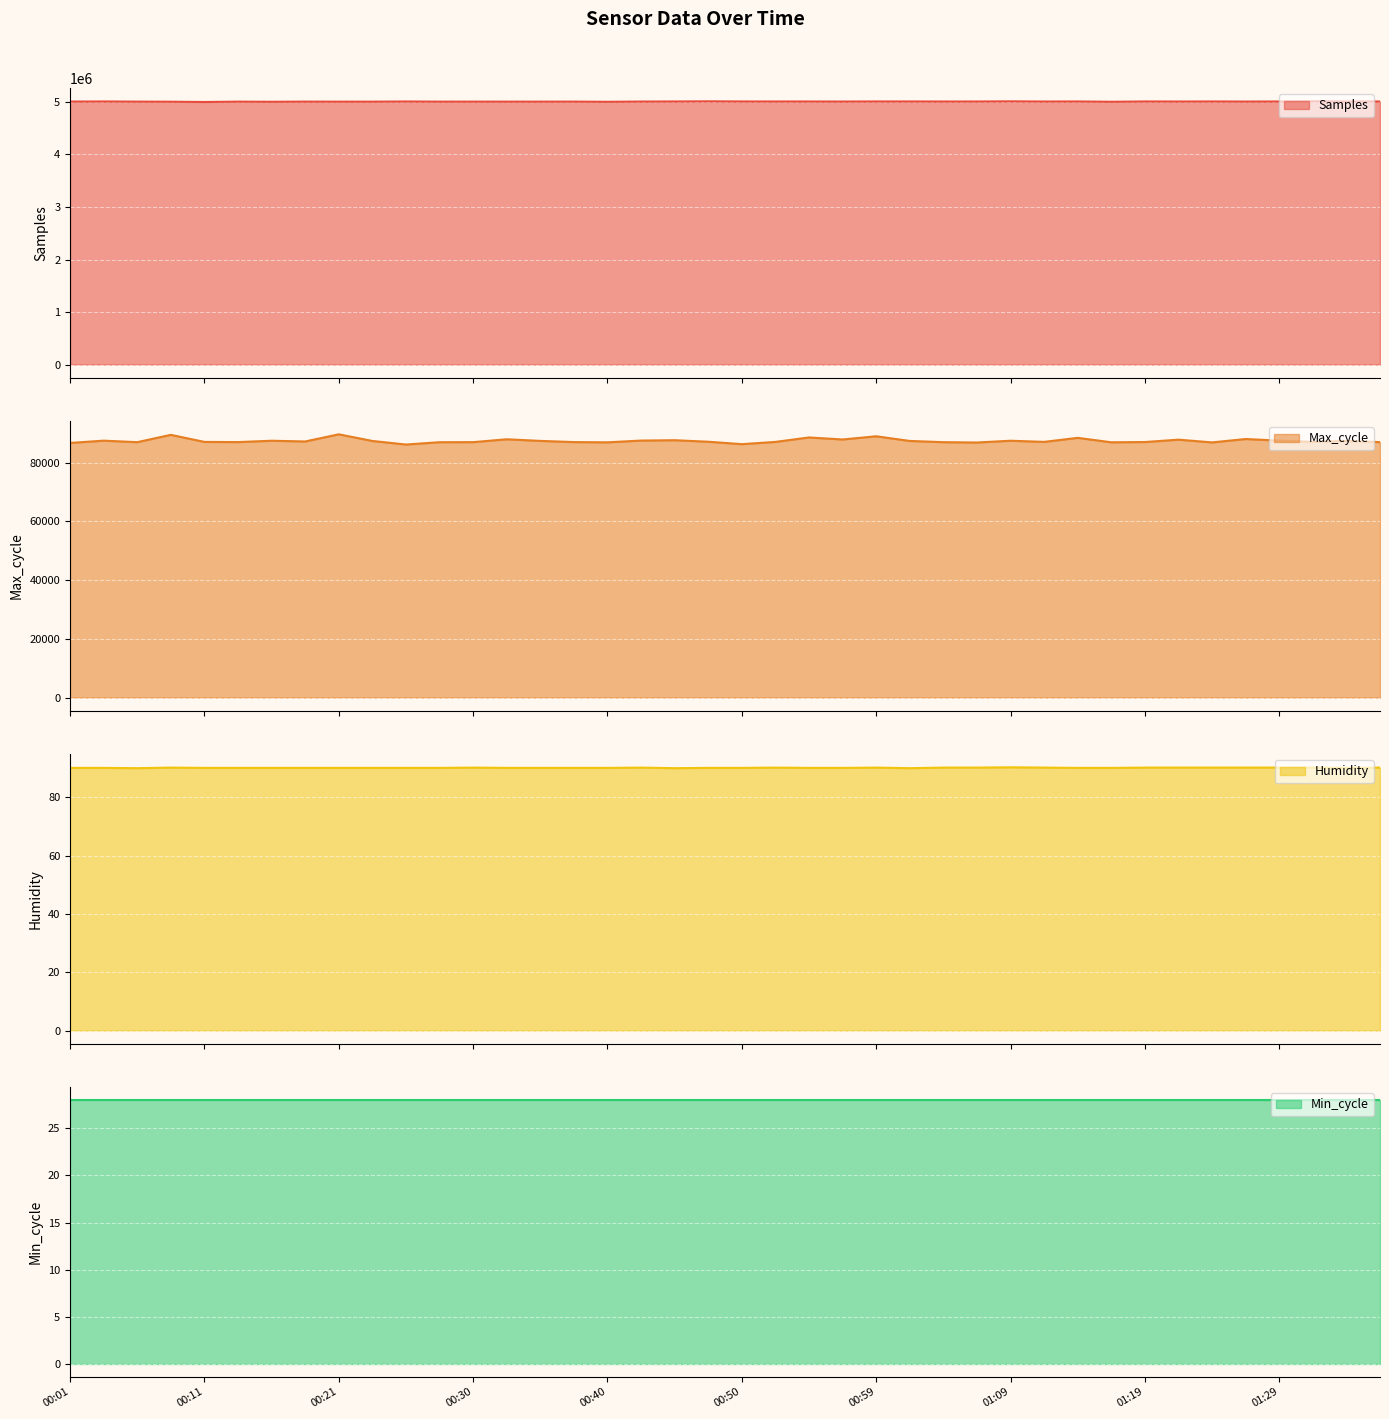

True or false: Max_cycle and Humidity cross at least once.

False